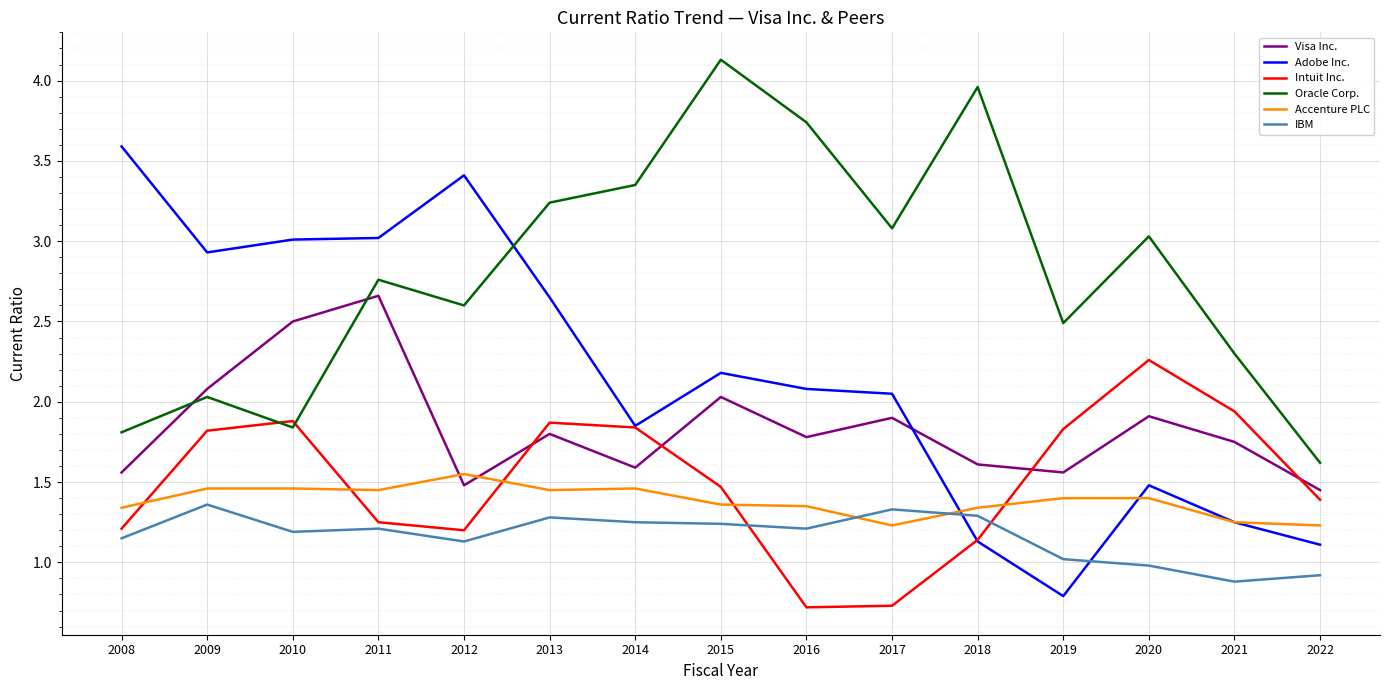

Which series changed the most between 2011 and 2015?

Oracle Corp.